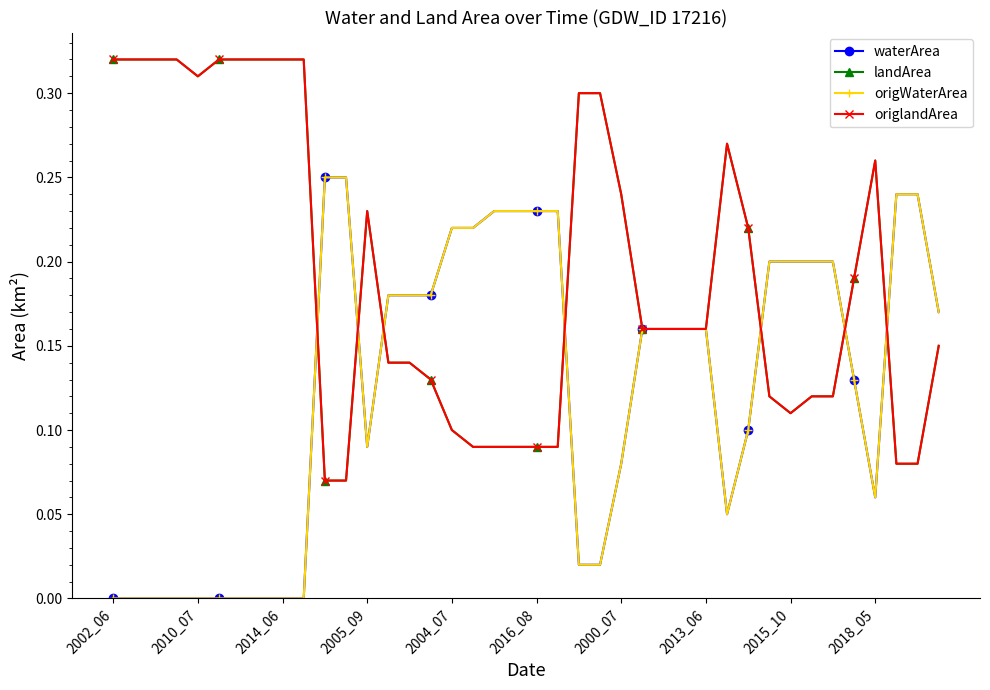

Which series has the largest range (max minus min)?

waterArea